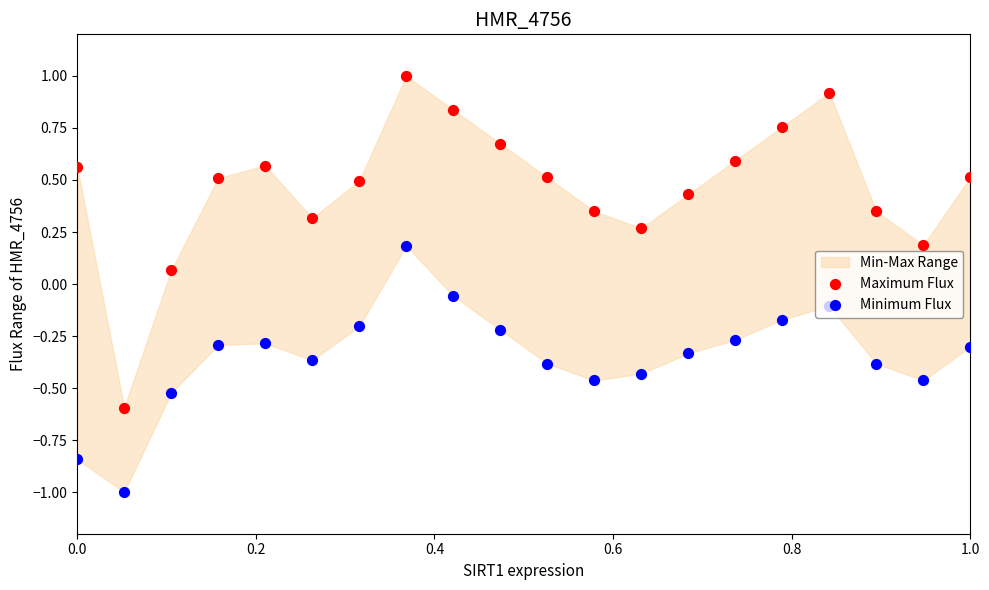

Is the value of Minimum Flux at 19 greater than the value of Maximum Flux at 1.0?

No